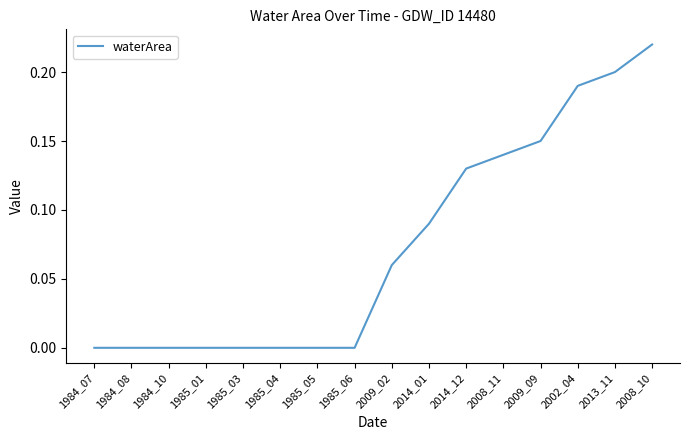

How many series are shown in this chart?

1